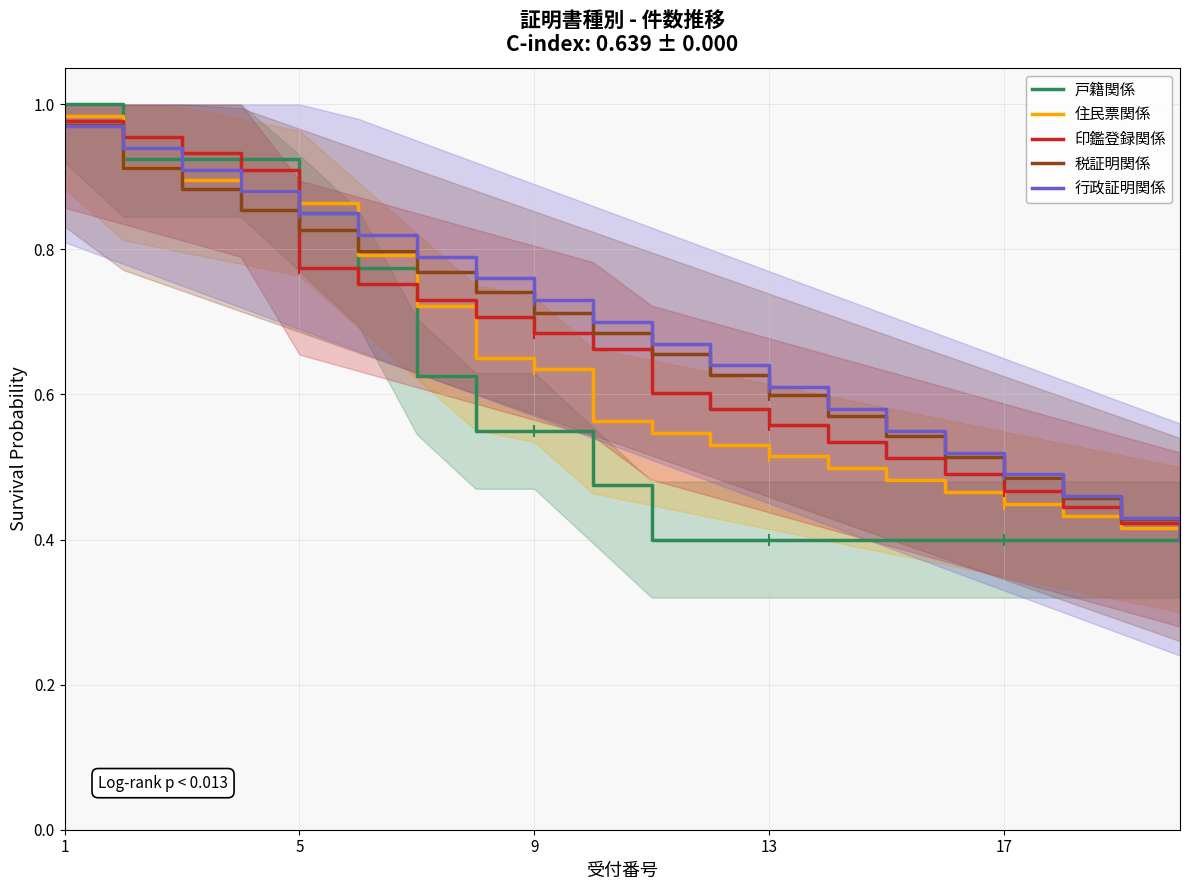

What is the average value of the 行政証明関係 series?

0.7